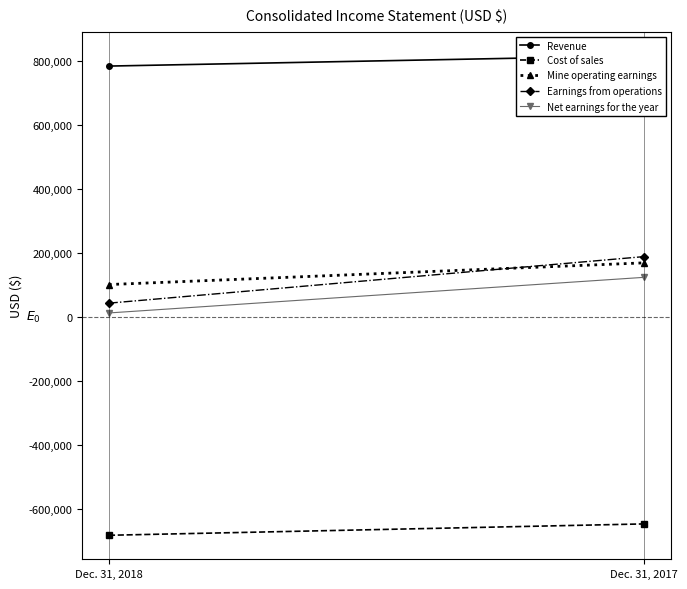

What are all the series names shown in the legend?

Revenue, Cost of sales, Mine operating earnings, Earnings from operations, Net earnings for the year